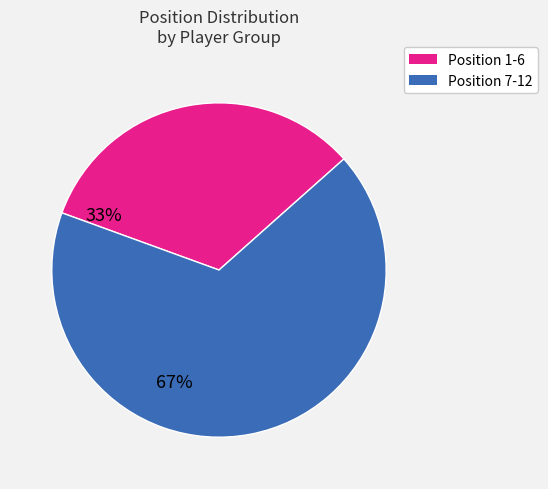

How many segments does this pie chart have?

2